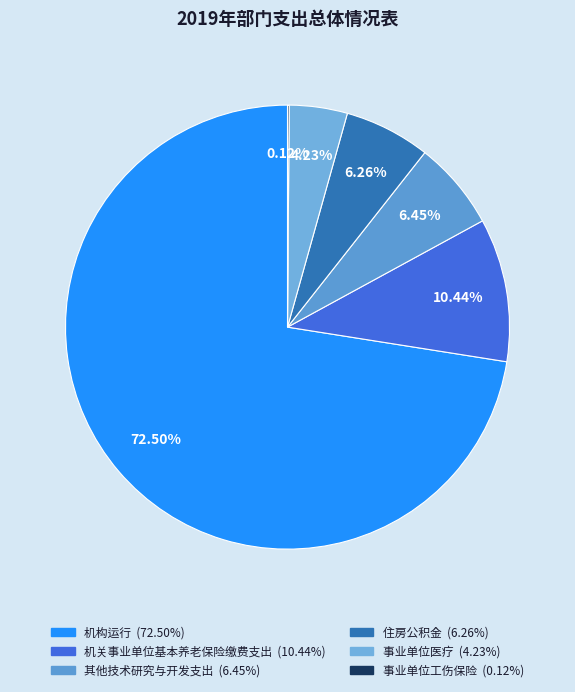

Is 机构运行 the majority of the pie?

Yes